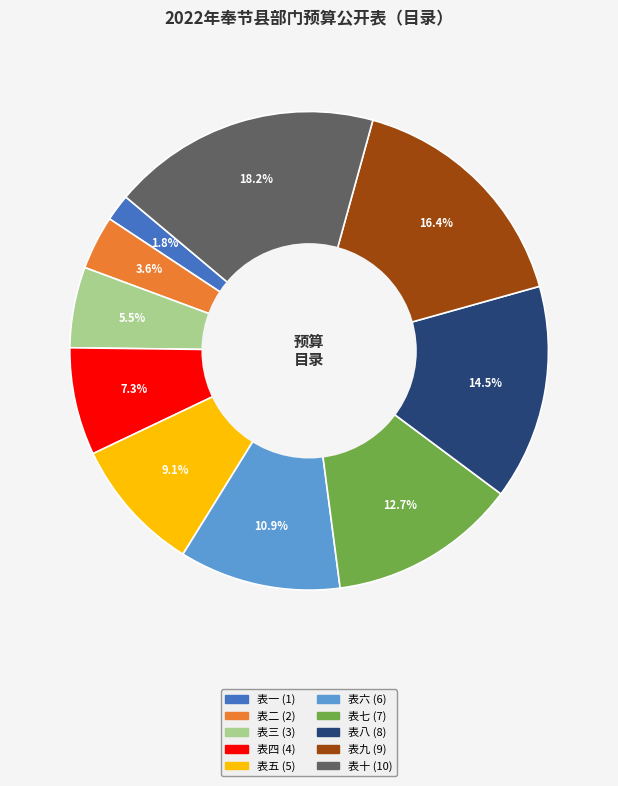

Count the number of slices in the pie.

10